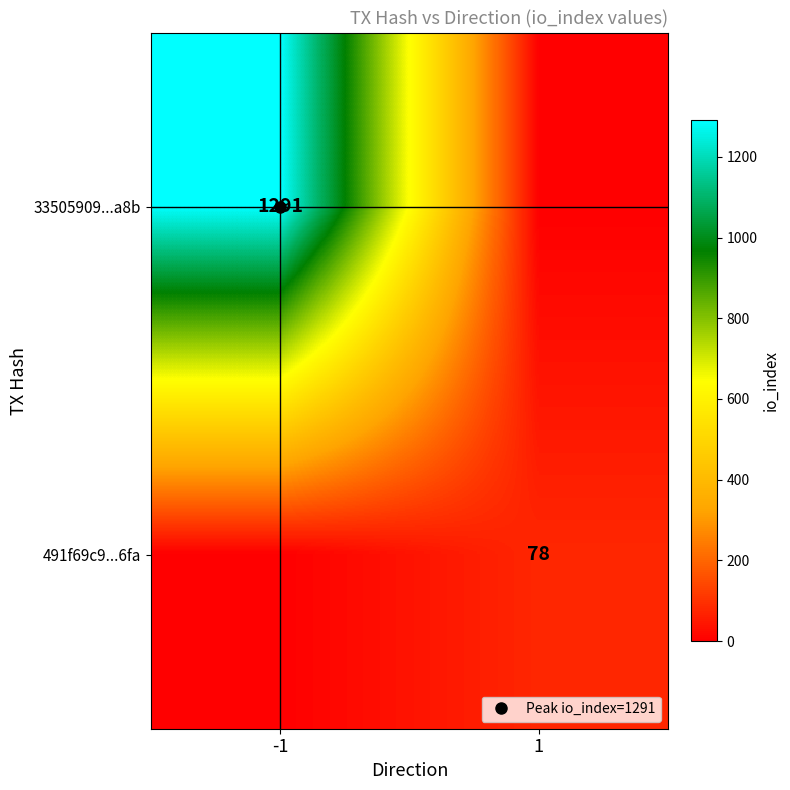

Count the number of categories in the chart.

2